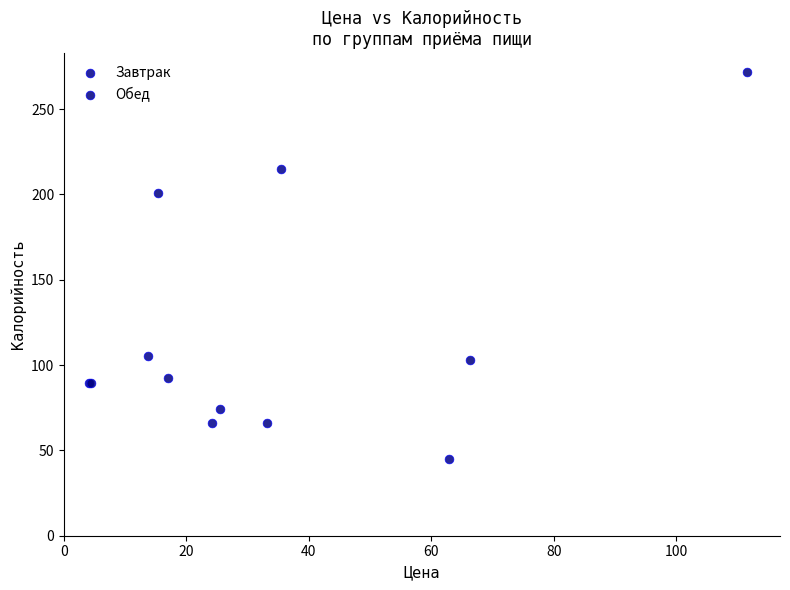

Which series contains the lowest Y value?

Завтрак